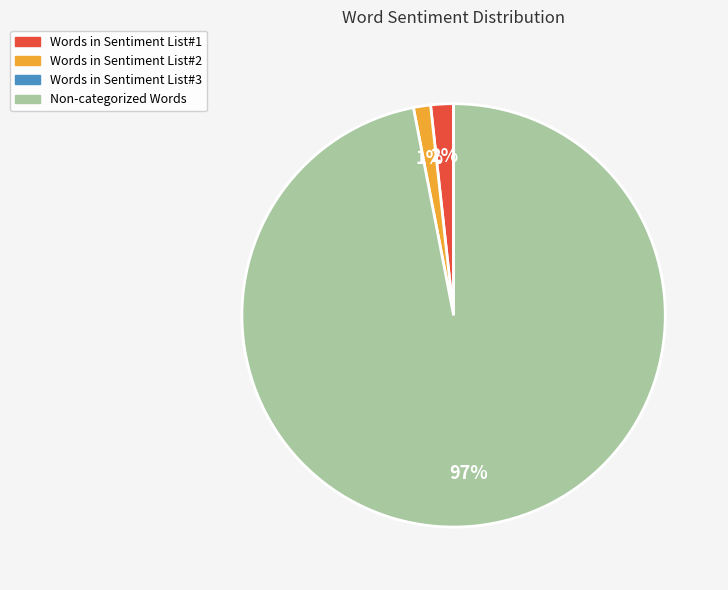

Is there a majority slice in this chart?

Yes